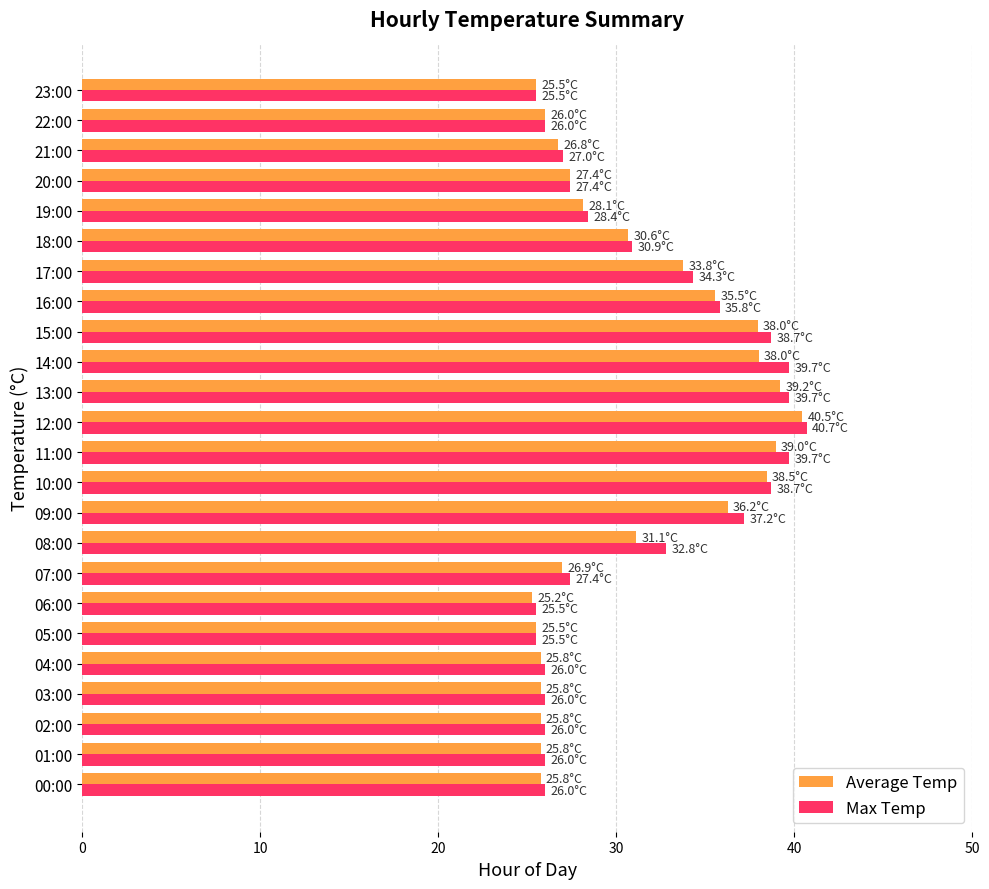

What is the total value across all series at 11:00?

78.7